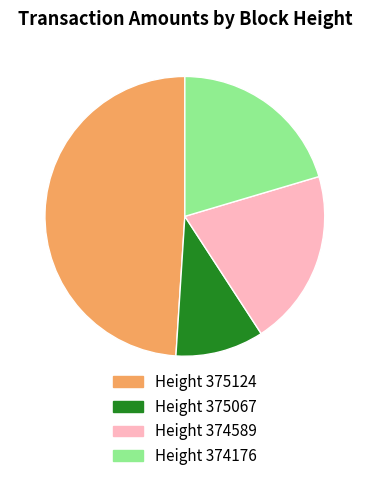

Does any single category account for the majority?

No